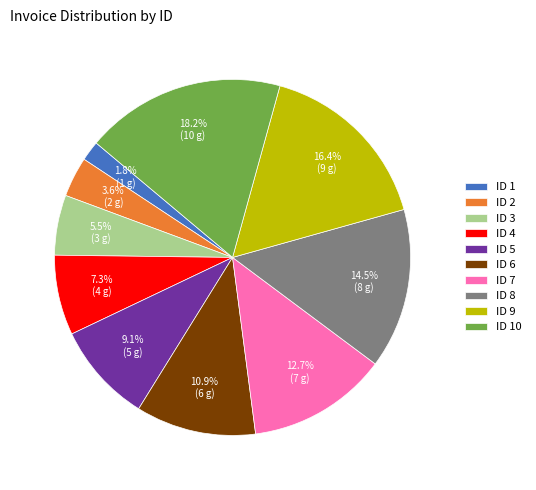

Is it true that ID 8 is 20% of the pie?

False